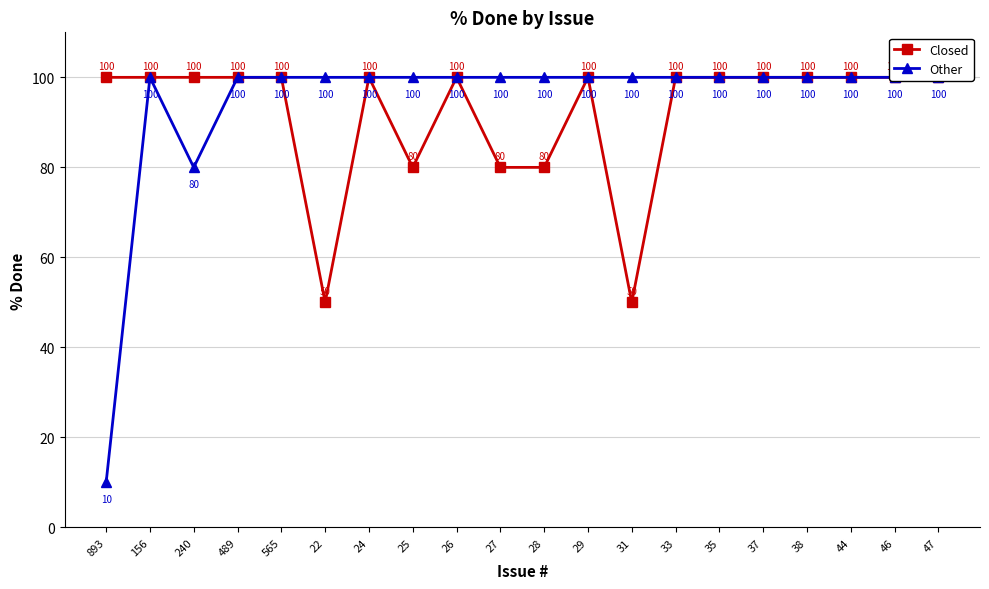

What is the sum of the Closed values at 28 and 24?

180